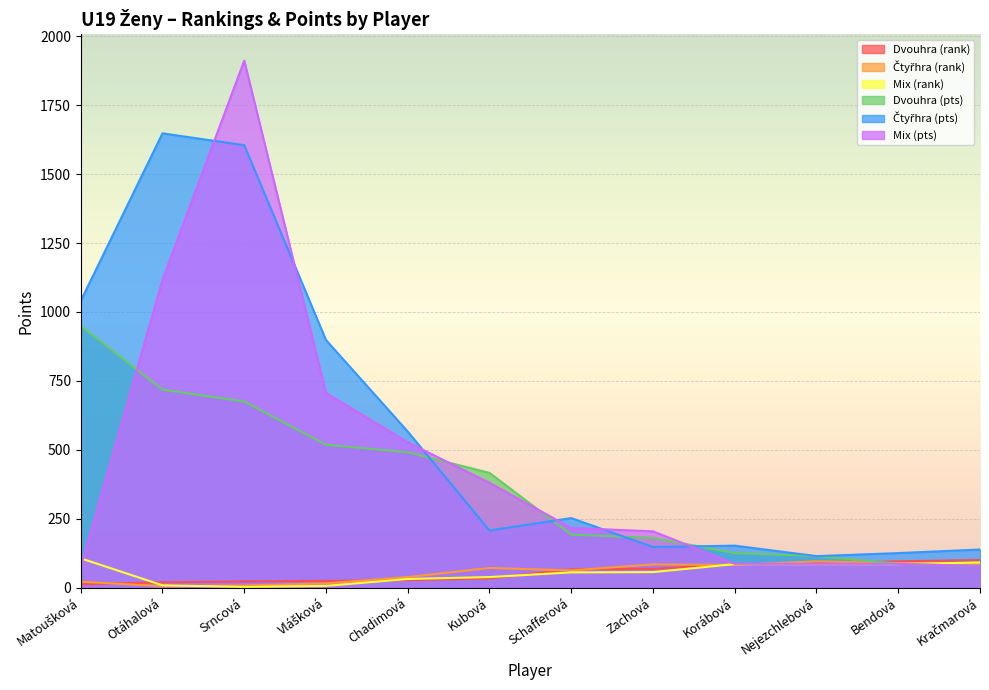

How many interior local peaks does the Mix (pts) series have?

1